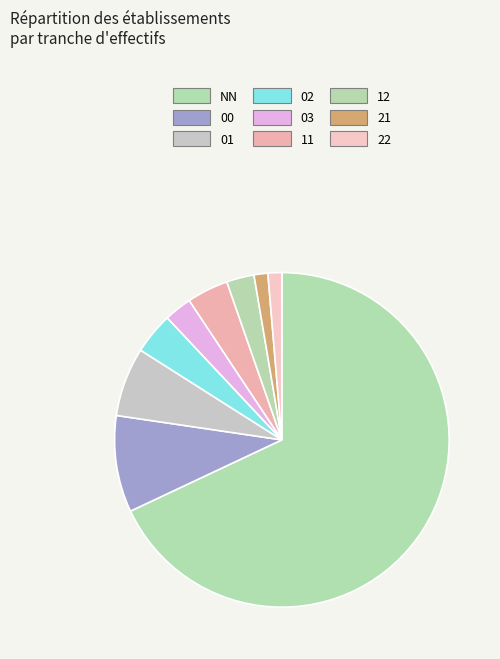

Is it true that 02 is 16% of the pie?

False